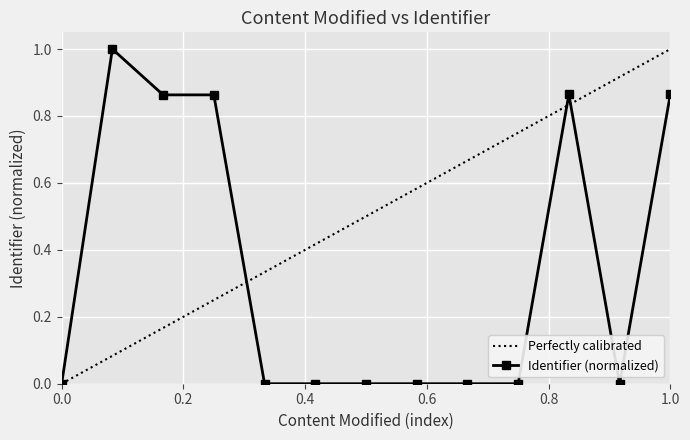

What is the maximum value for Identifier (normalized)?

1.0